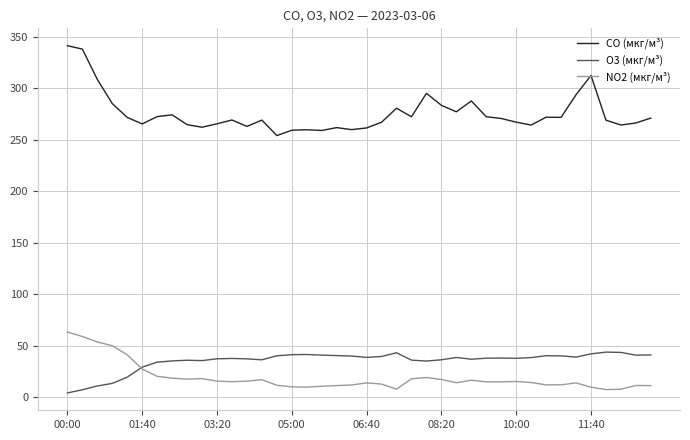

What is the greatest value displayed?

341.5